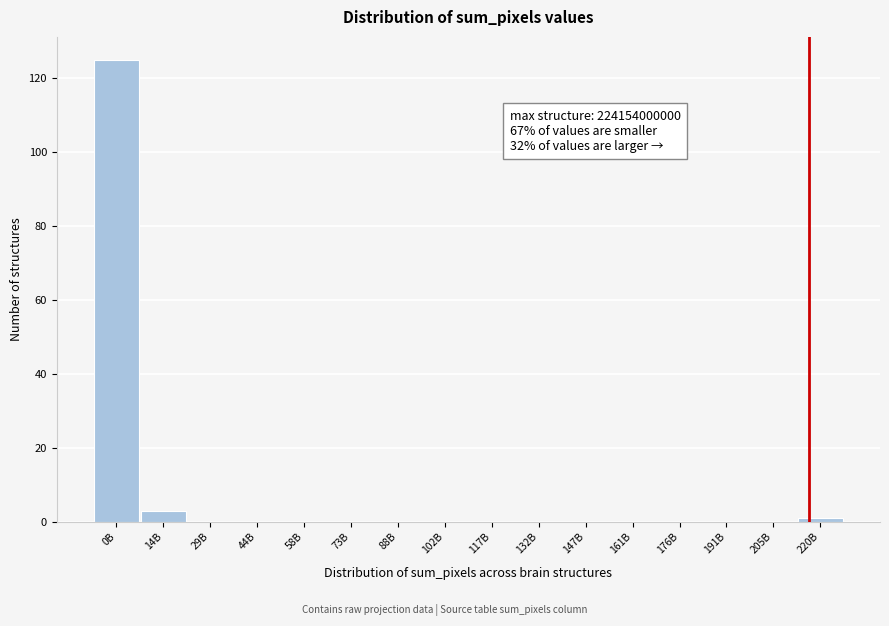

Reading right to left, list all the values displayed in this chart.

220B=1	205B=0	191B=0	176B=0	161B=0	147B=0	132B=0	117B=0	102B=0	88B=0	73B=0	58B=0	44B=0	29B=0	14B=3	0B=125